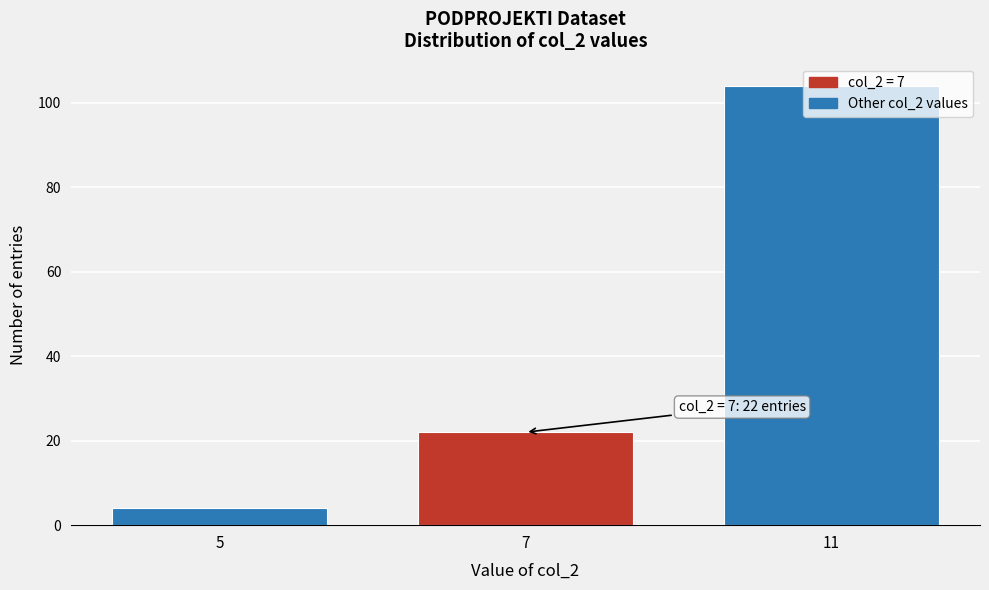

What is the change in value from 7 to 11?

+82